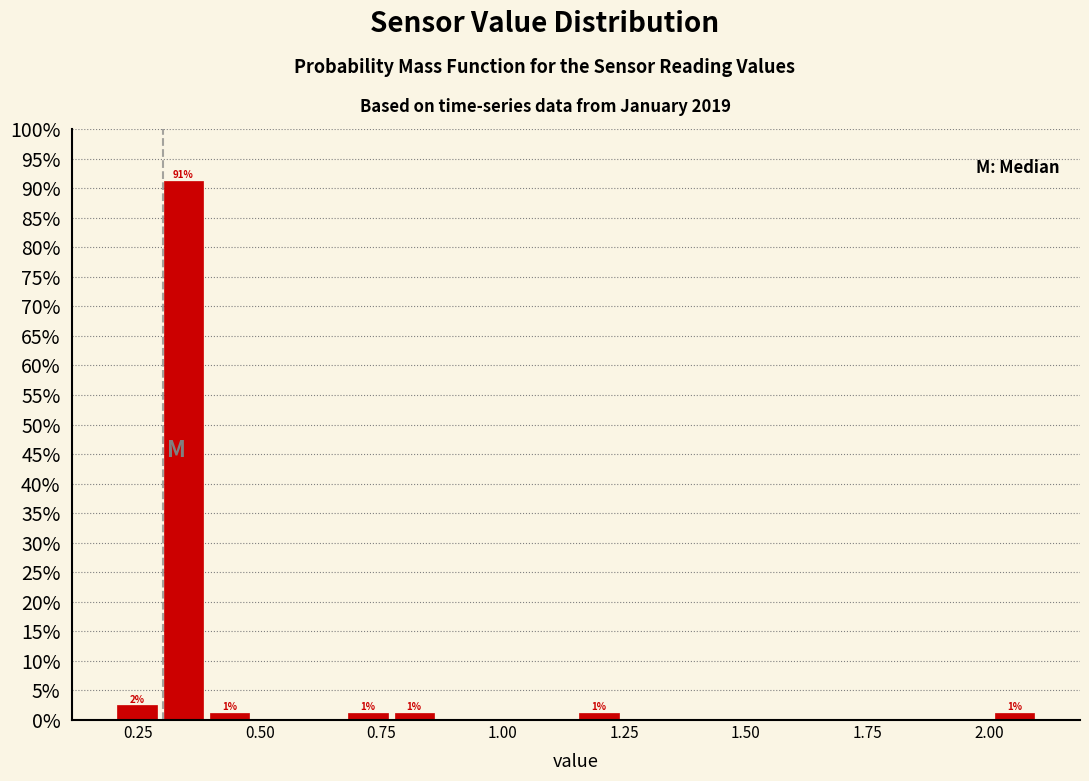

Around what value on the x-axis is the tallest bar? Give the approximate position of its centre, as read against the axis.

0.35